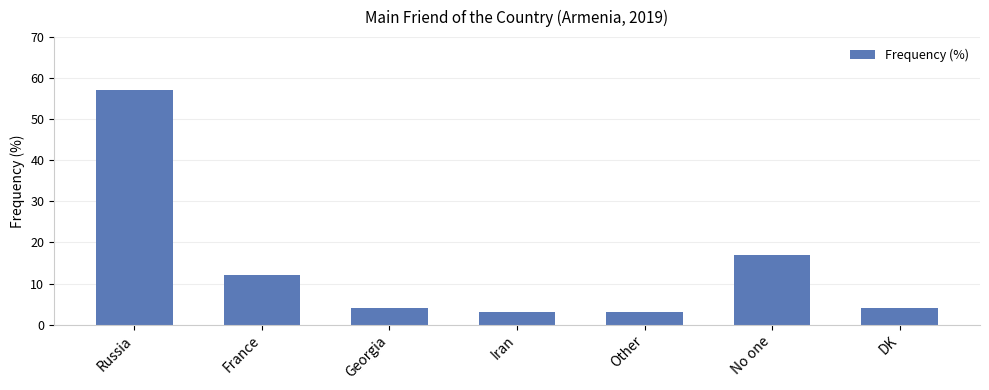

Where is the data nearest to the value 30?

No one